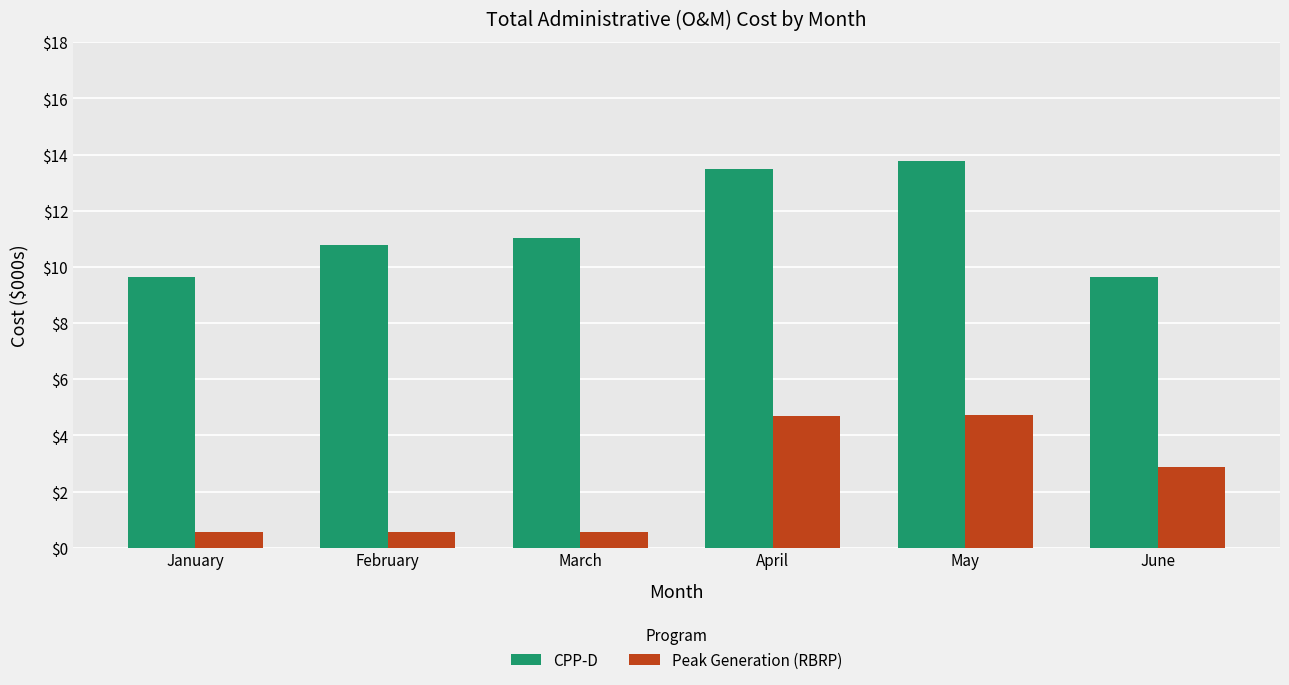

What is the lowest value of the CPP-D series?

9.6